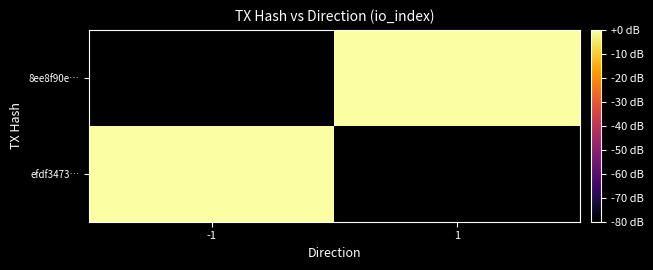

Is the value of efdf3473… at -1 greater than the value of 8ee8f90e… at -1?

No